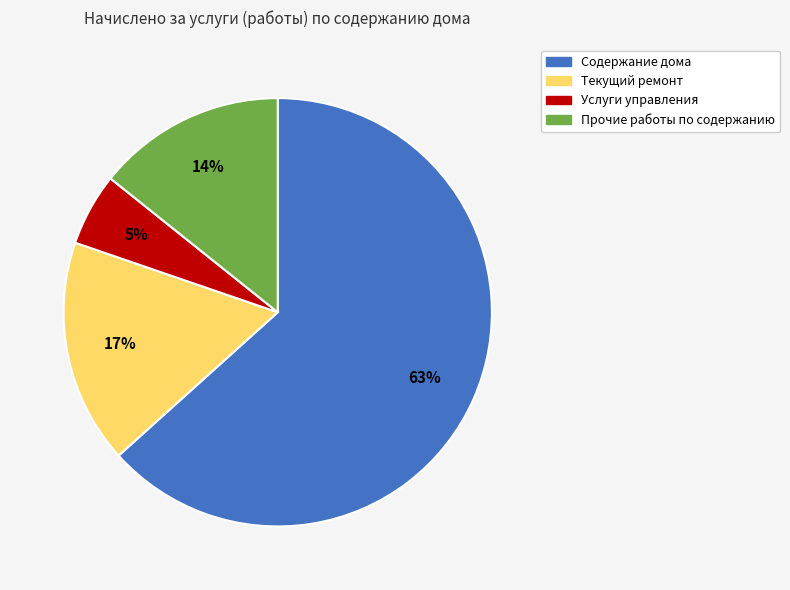

Which has a higher value, Услуги управления or Текущий ремонт?

Текущий ремонт